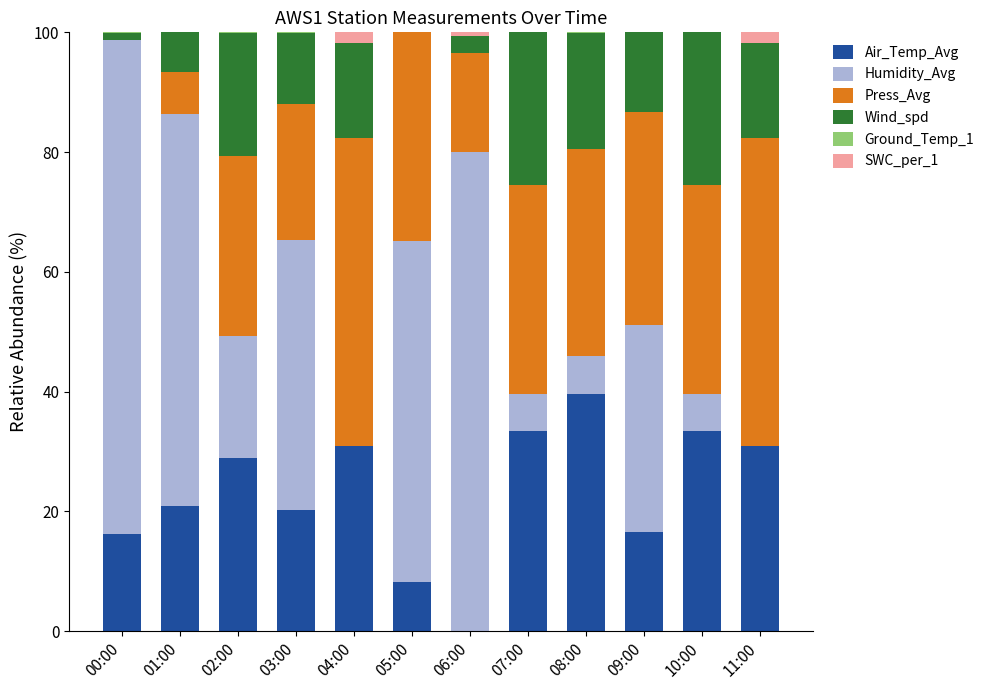

What is the sum of all Air_Temp_Avg values?

279.4